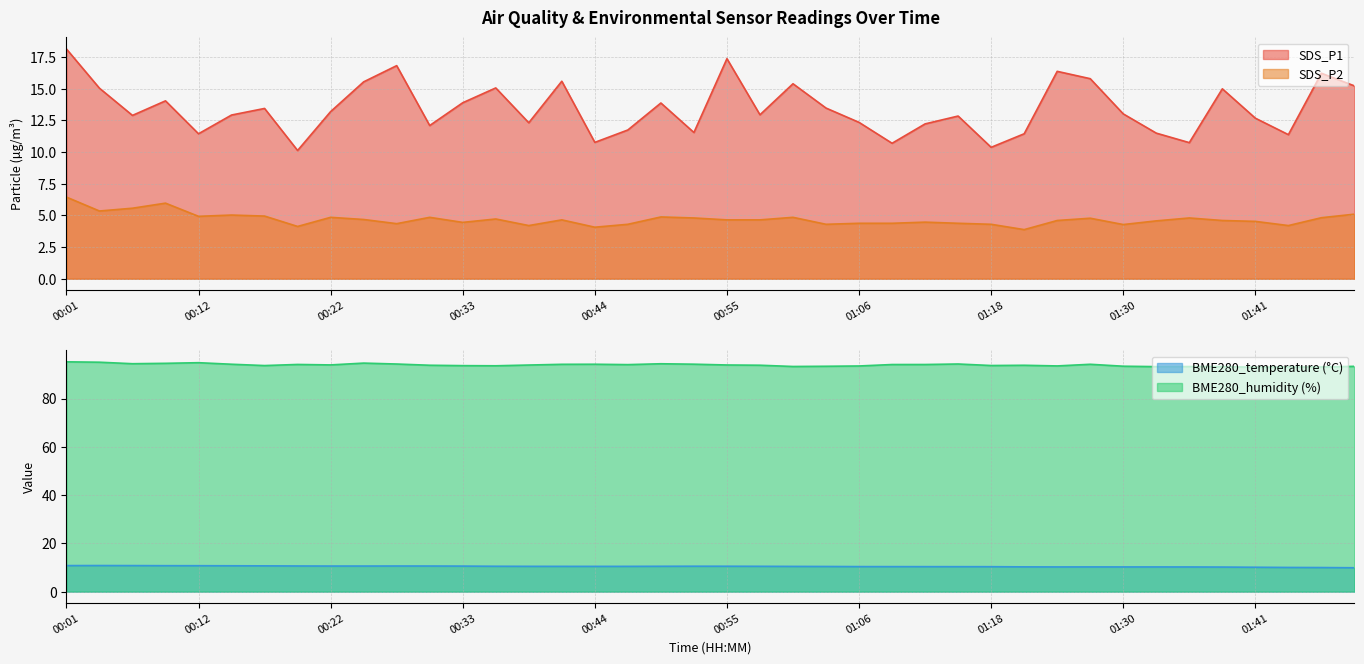

Where is the first local maximum for SDS_P2?

00:09